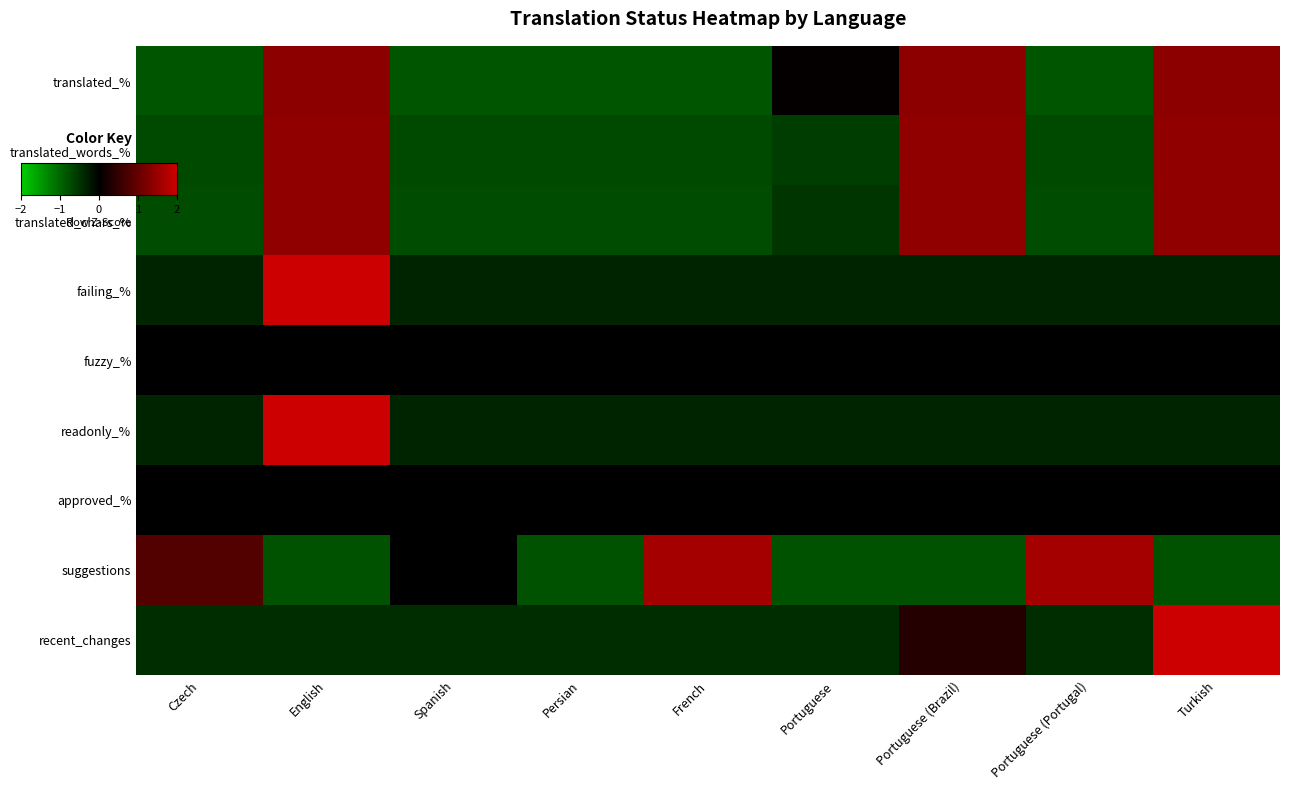

What is the difference between the highest and lowest values at Turkish?

3.5